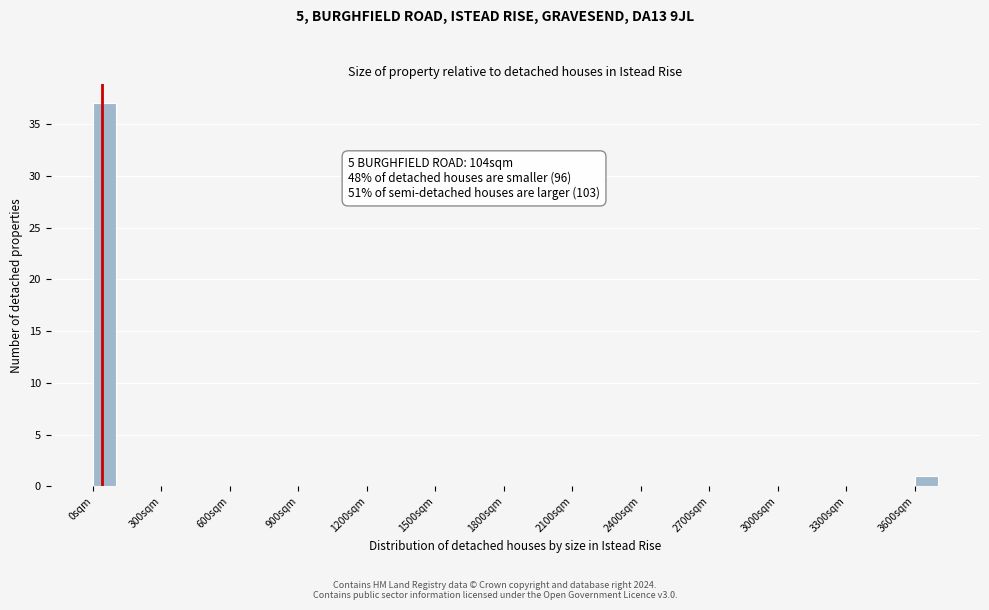

Around what value on the x-axis is the tallest bar? Give the approximate position of its centre, as read against the axis.

50